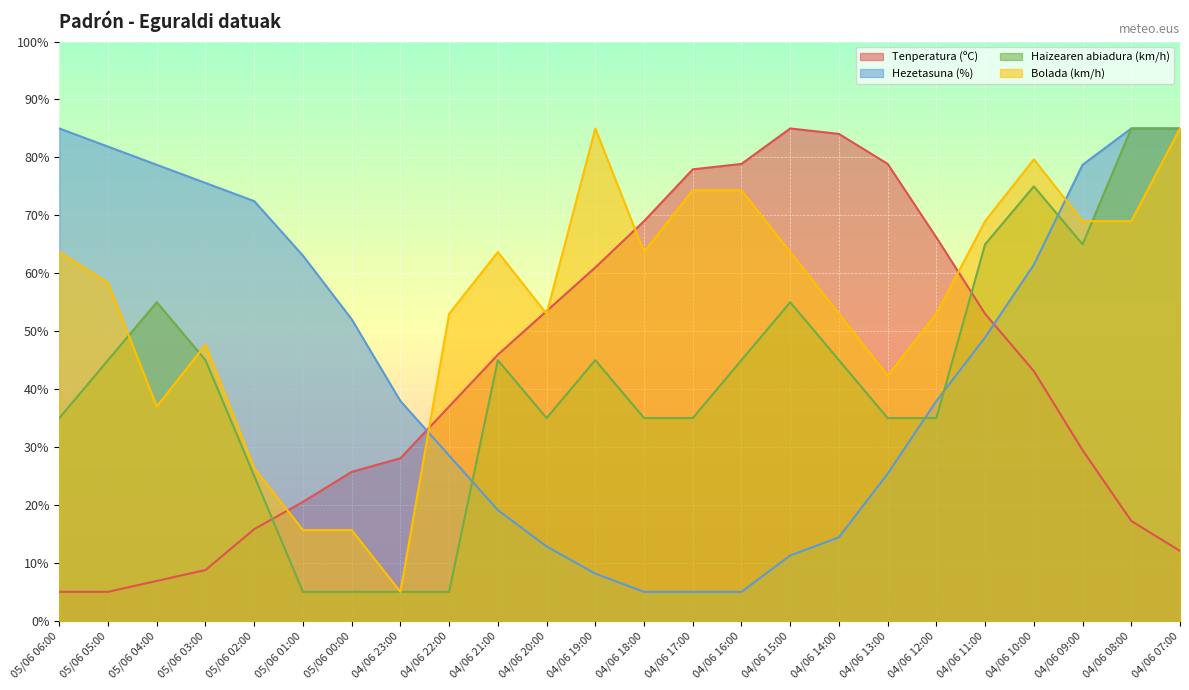

How many lines are shown in the chart?

4